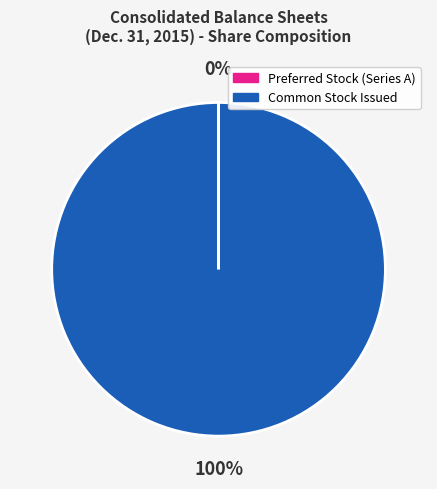

To the nearest percent, what percentage of the pie is Common Stock Issued?

100%